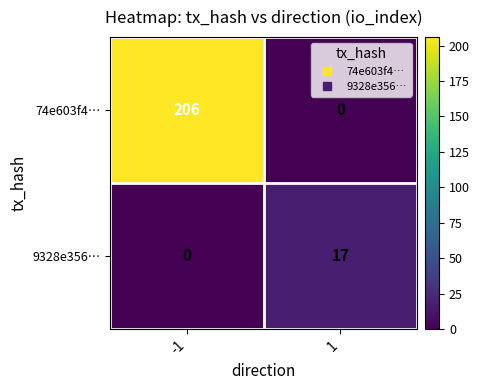

Which series changed the most between -1 and 1?

74e603f4…